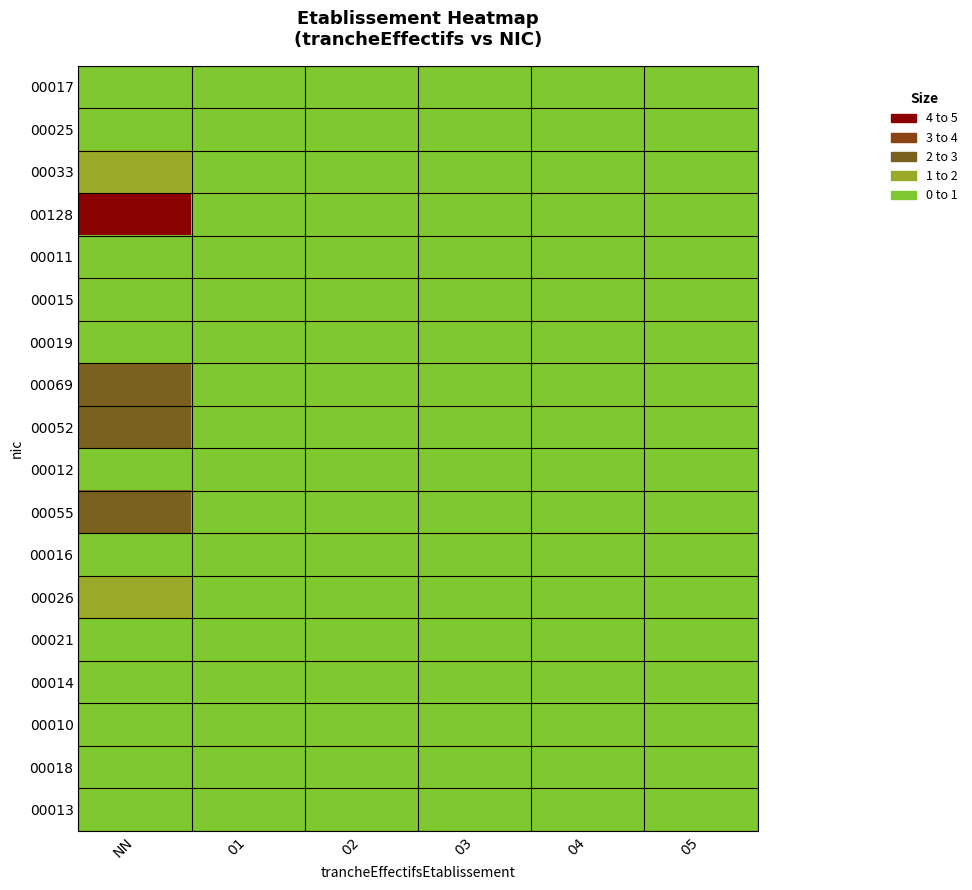

Reading left to right, extract all data points from this chart.

00017: NN=0.7	01=0.0	02=0.0	03=0.0	04=0.0	05=0.0
00025: NN=1.0	01=0.0	02=0.0	03=0.0	04=0.0	05=0.0
00033: NN=1.3	01=0.0	02=0.0	03=0.0	04=0.0	05=0.0
00128: NN=5.0	01=0.0	02=0.0	03=0.0	04=0.0	05=0.0
00011: NN=0.4	01=0.0	02=0.0	03=0.0	04=0.0	05=0.0
00015: NN=0.6	01=0.0	02=0.0	03=0.0	04=0.0	05=0.0
00019: NN=0.7	01=0.0	02=0.0	03=0.0	04=0.0	05=0.0
00069: NN=2.7	01=0.0	02=0.0	03=0.0	04=0.0	05=0.0
00052: NN=2.0	01=0.0	02=0.0	03=0.0	04=0.0	05=0.0
00012: NN=0.5	01=0.0	02=0.0	03=0.0	04=0.0	05=0.0
00055: NN=2.1	01=0.0	02=0.0	03=0.0	04=0.0	05=0.0
00016: NN=0.6	01=0.0	02=0.0	03=0.0	04=0.0	05=0.0
00026: NN=1.0	01=0.0	02=0.0	03=0.0	04=0.0	05=0.0
00021: NN=0.8	01=0.0	02=0.0	03=0.0	04=0.0	05=0.0
00014: NN=0.5	01=0.0	02=0.0	03=0.0	04=0.0	05=0.0
00010: NN=0.4	01=0.0	02=0.0	03=0.0	04=0.0	05=0.0
00018: NN=0.7	01=0.0	02=0.0	03=0.0	04=0.0	05=0.0
00013: NN=0.5	01=0.0	02=0.0	03=0.0	04=0.0	05=0.0